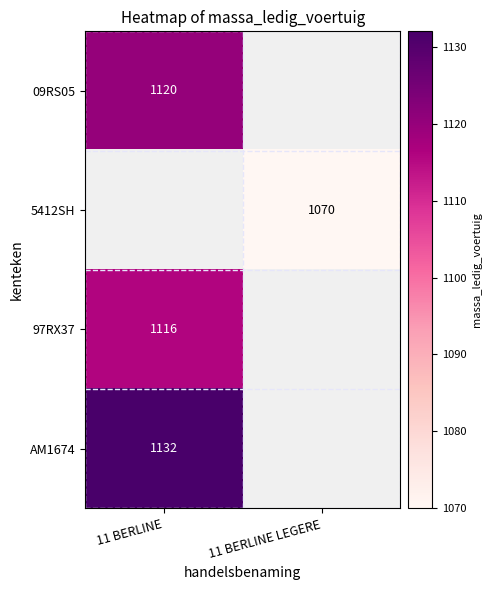

At how many categories does at least one series exceed 1073?

1